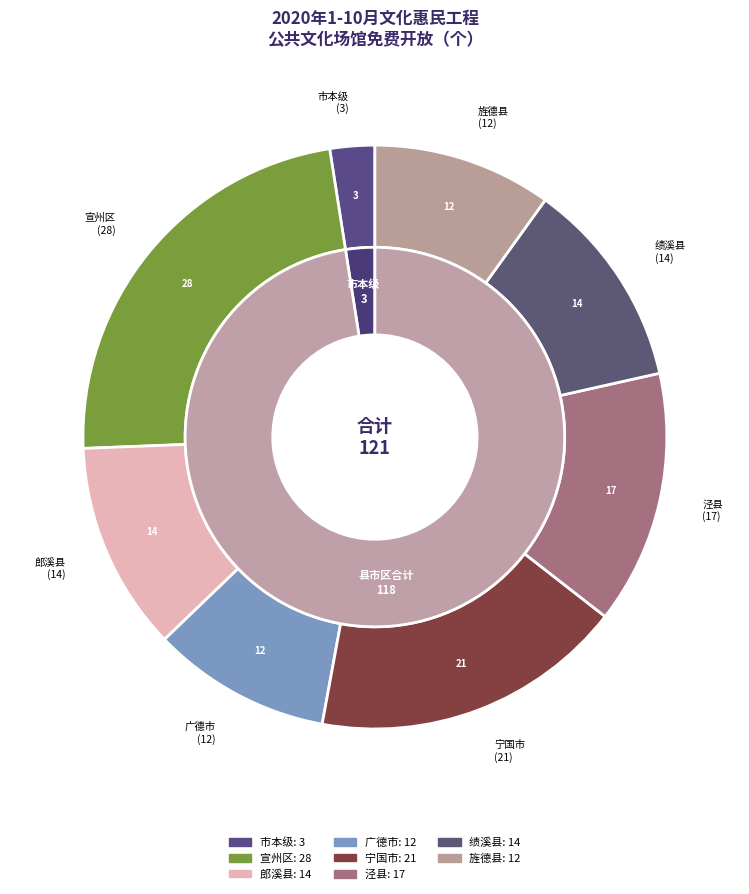

How many slices are in this pie chart?

9